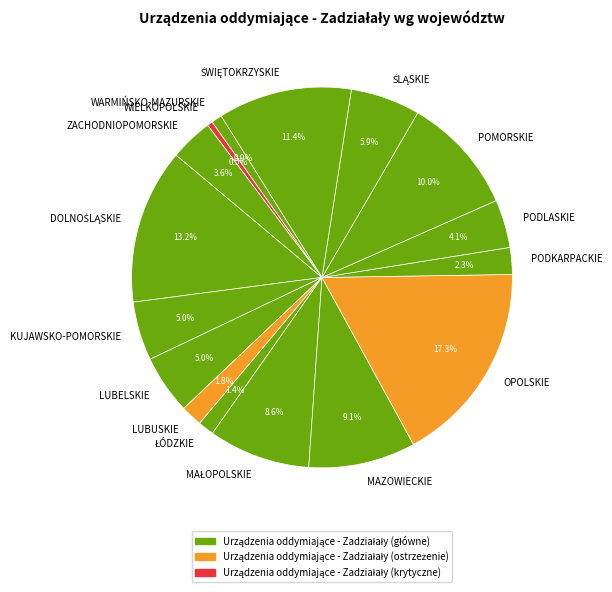

Does any single category account for the majority?

No